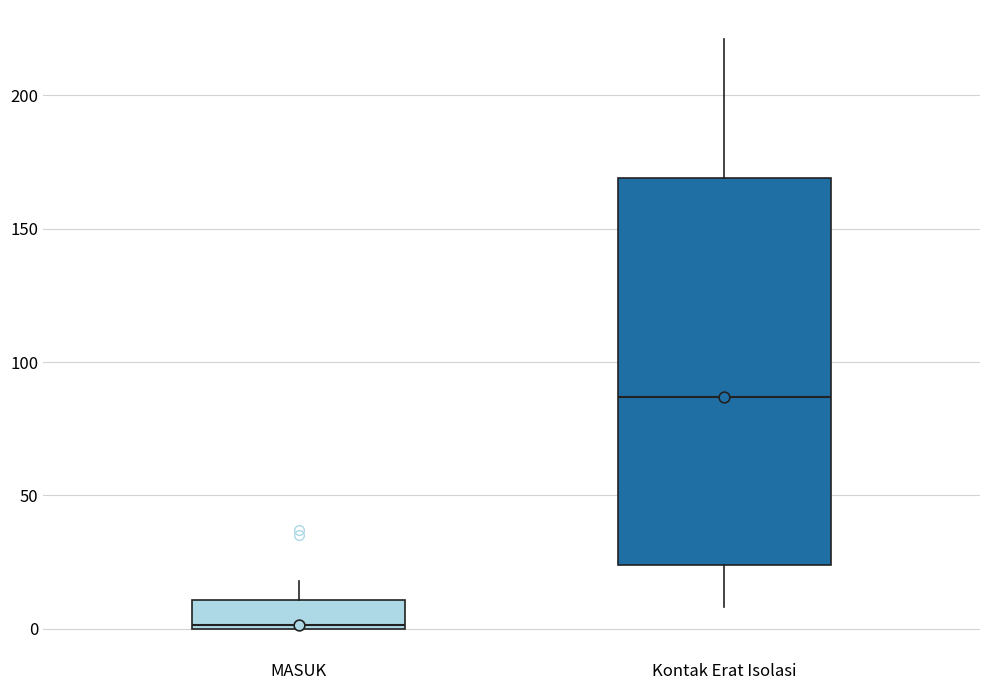

Reading left to right, read every box against the y-axis: the position of its median line, the range the box covers, and the ends of its whiskers. The values are not printed on the chart, so give them approximately, as read against the axis.

MASUK: median 0, box 0 to 10, whiskers 0 to 20
Kontak Erat Isolasi: median 85, box 25 to 170, whiskers 10 to 220